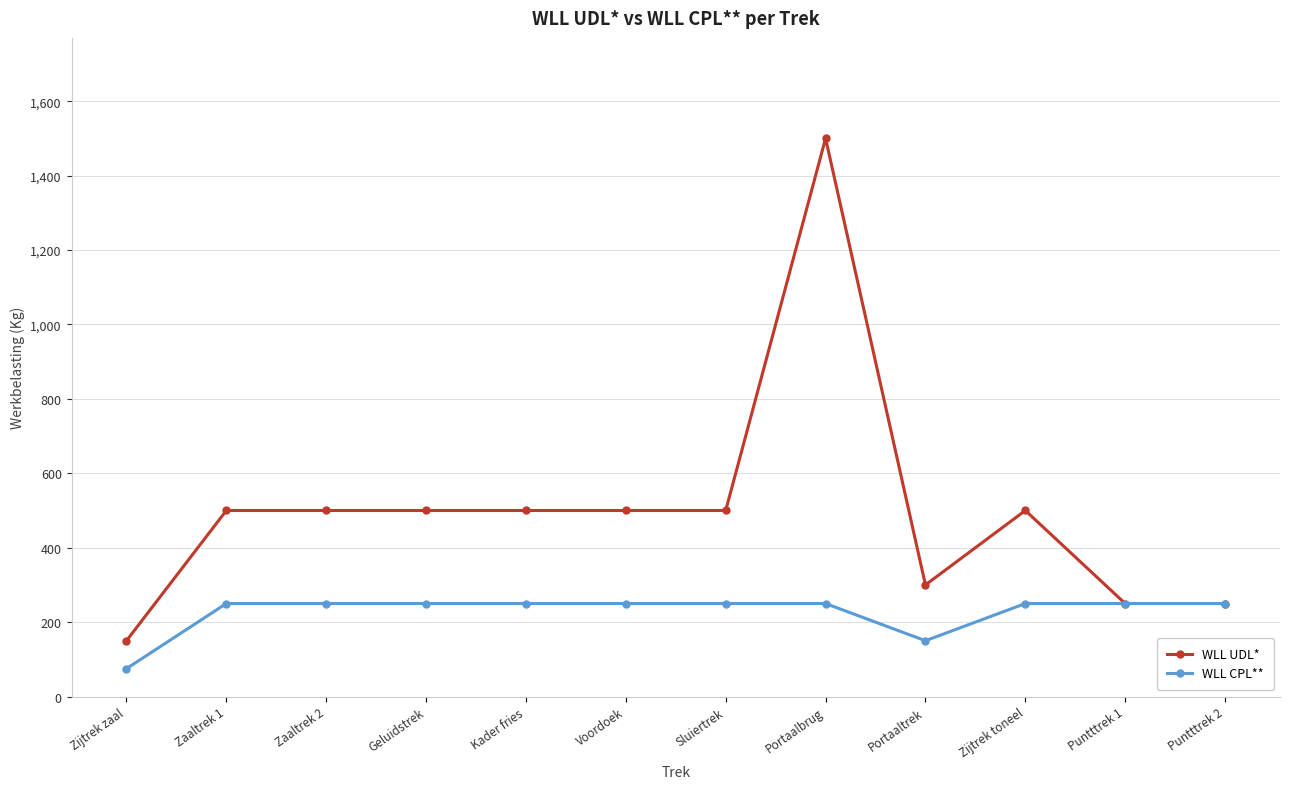

What is the difference between the second highest and second lowest values in the WLL CPL** series?

100